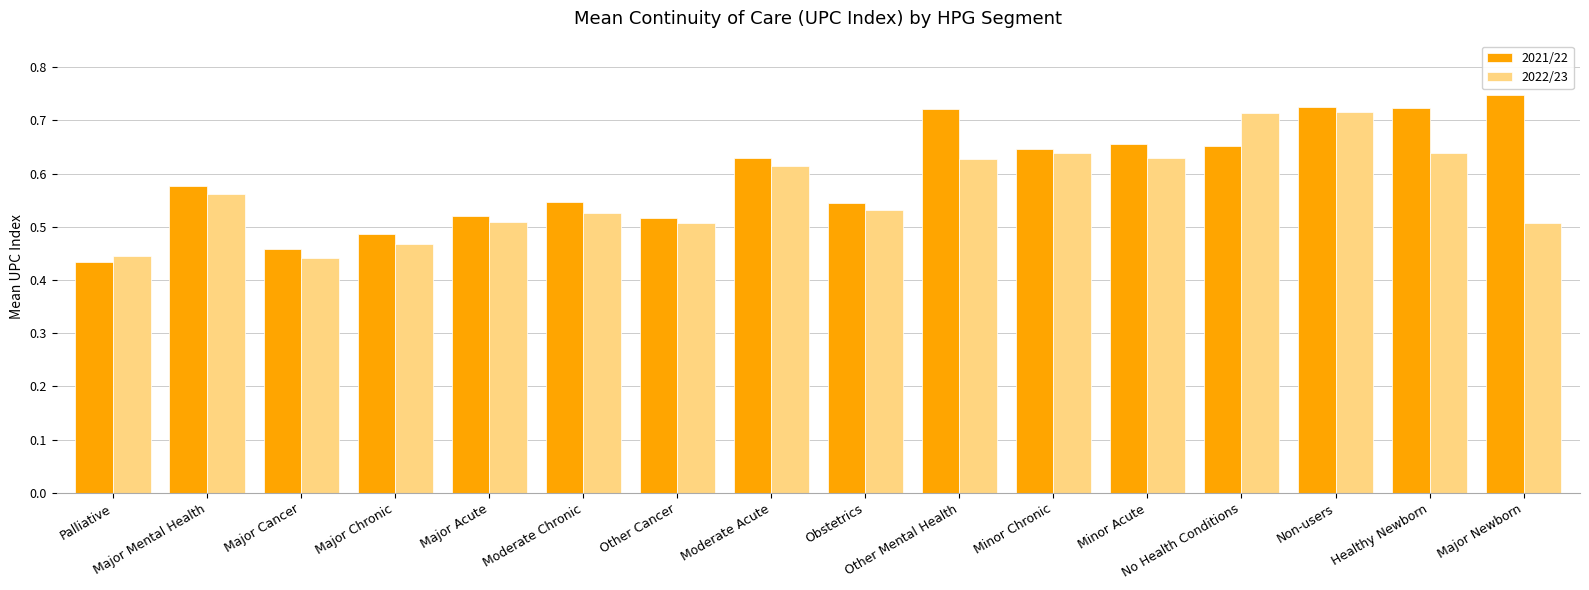

What is the sum of all 2021/22 values?

9.6